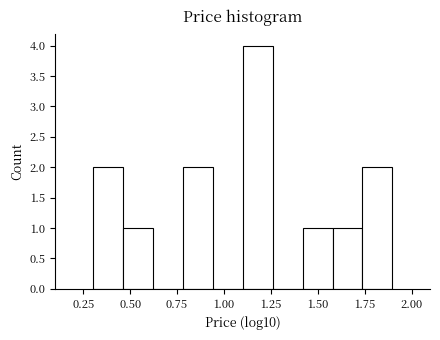

Around what value on the x-axis is the tallest bar? Give the approximate position of its centre, as read against the axis.

1.20